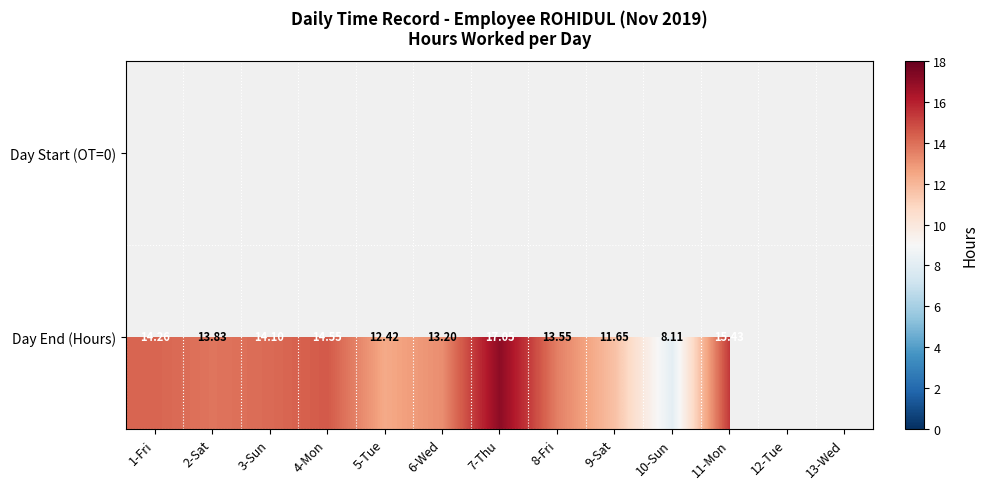

List the series in order of their overall mean, lowest first.

Day Start (OT=0), Day End (Hours)